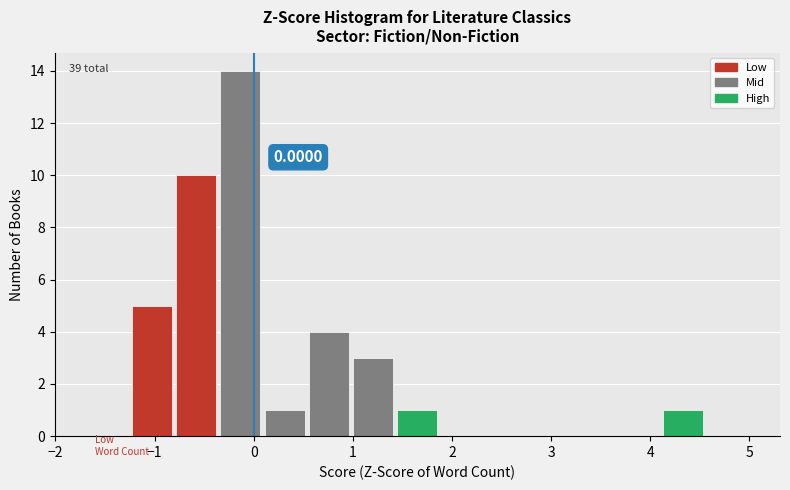

Which range on the x-axis has the tallest bar?

-0.4 to 0.1